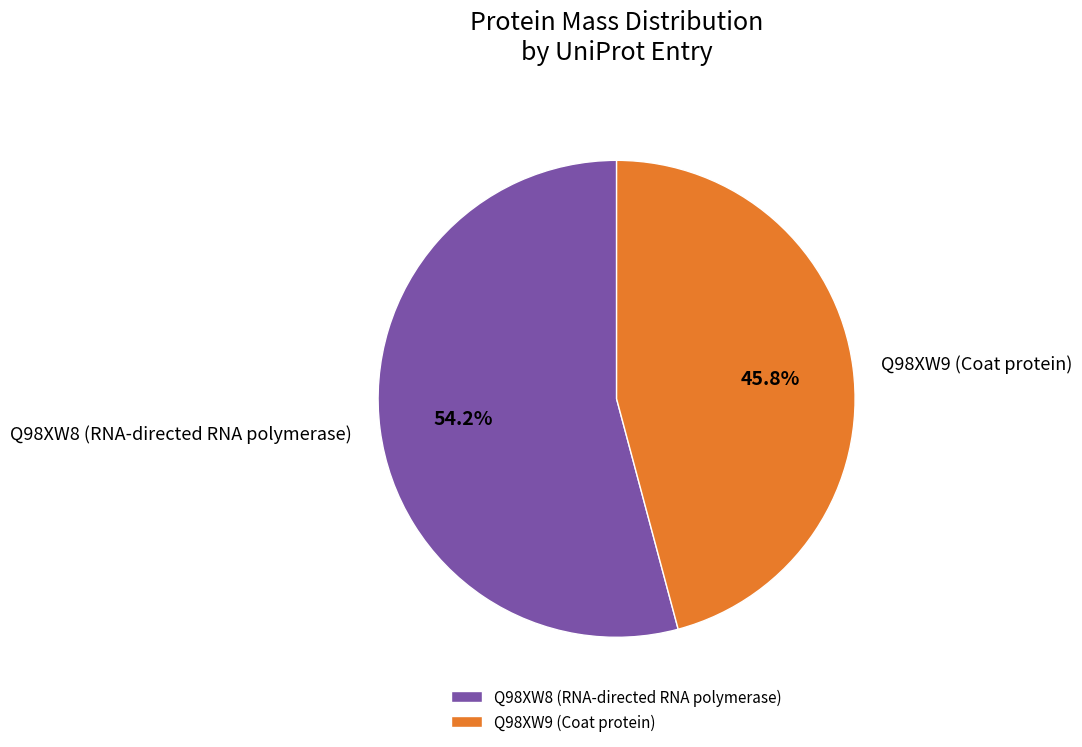

Combined, what portion of the pie is Q98XW9 (Coat protein) and Q98XW8 (RNA-directed RNA polymerase)?

100.0%